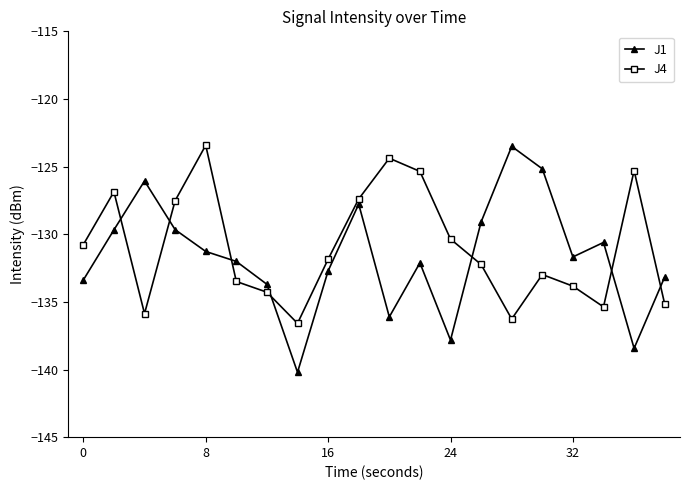

After their last crossing, which series has the higher values: J1 or J4?

J1